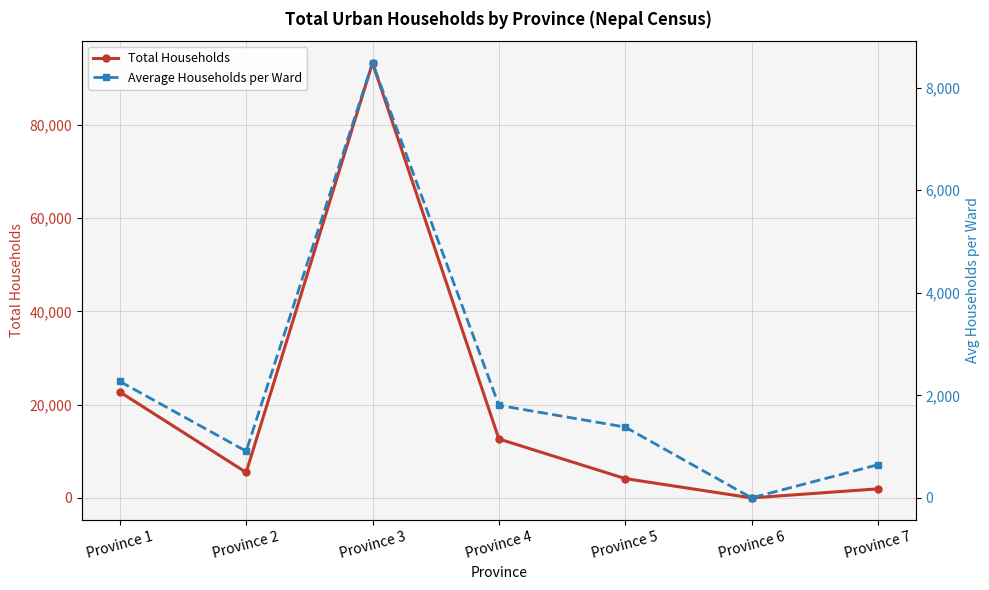

What is the approximate value of Average Households per Ward at Province 4?

1805.7